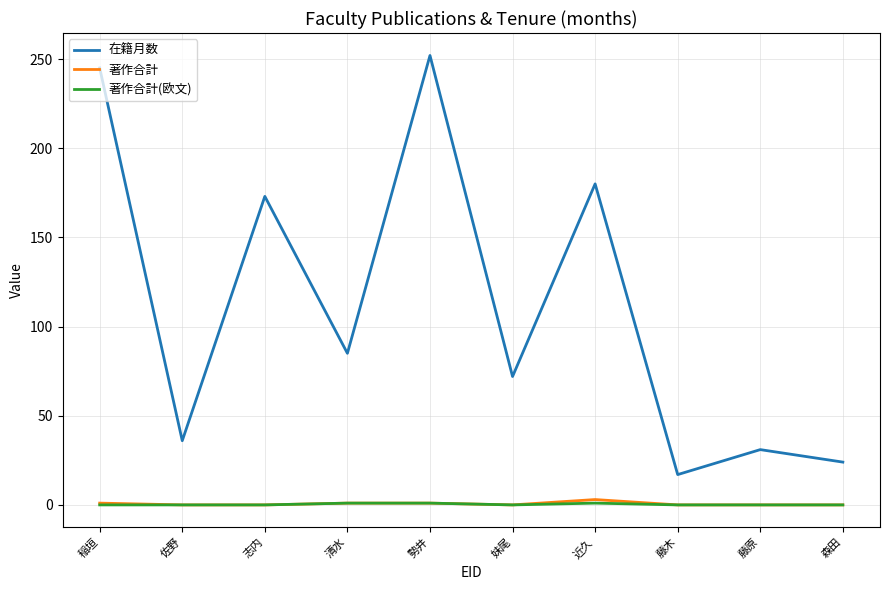

What is the average value of the 在籍月数 series?

112